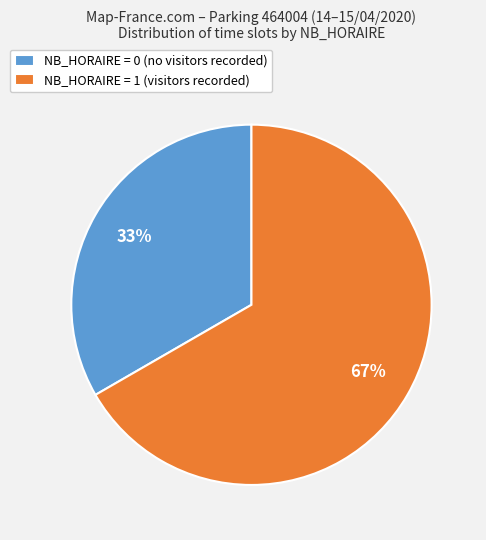

Is it true that NB_HORAIRE = 1 (visitors recorded) is 55% of the pie?

False